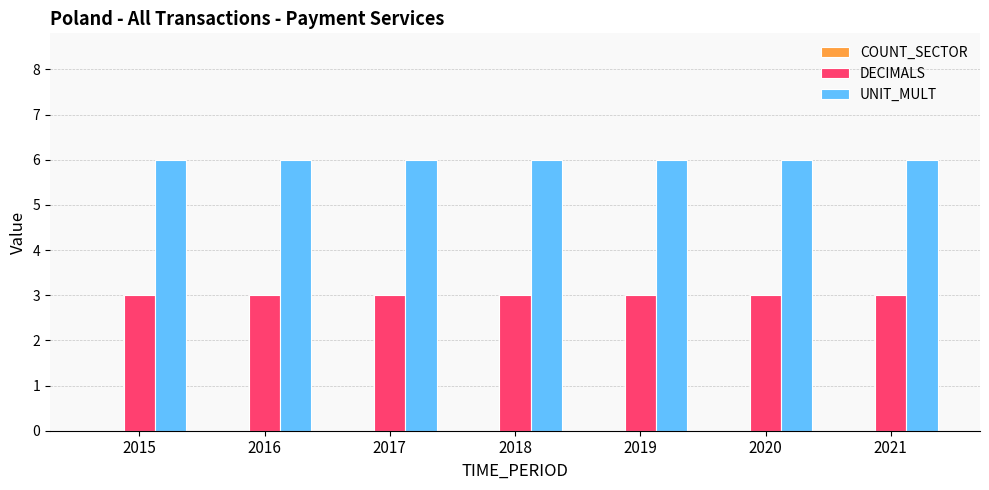

What is the greatest value displayed?

6